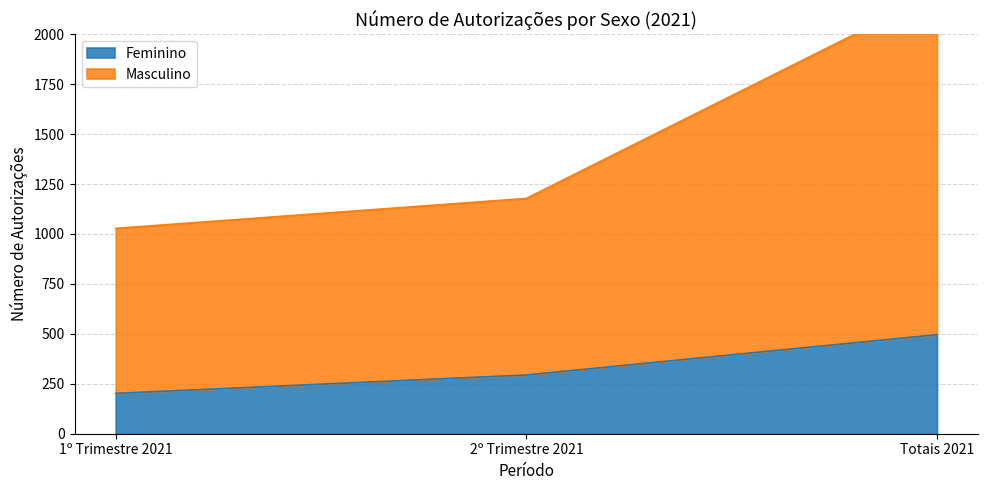

What is the minimum value for Feminino?

202